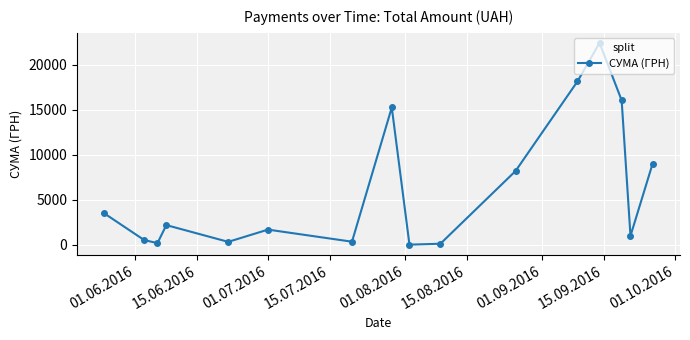

What is the difference between the maximum and minimum values?

22365.5